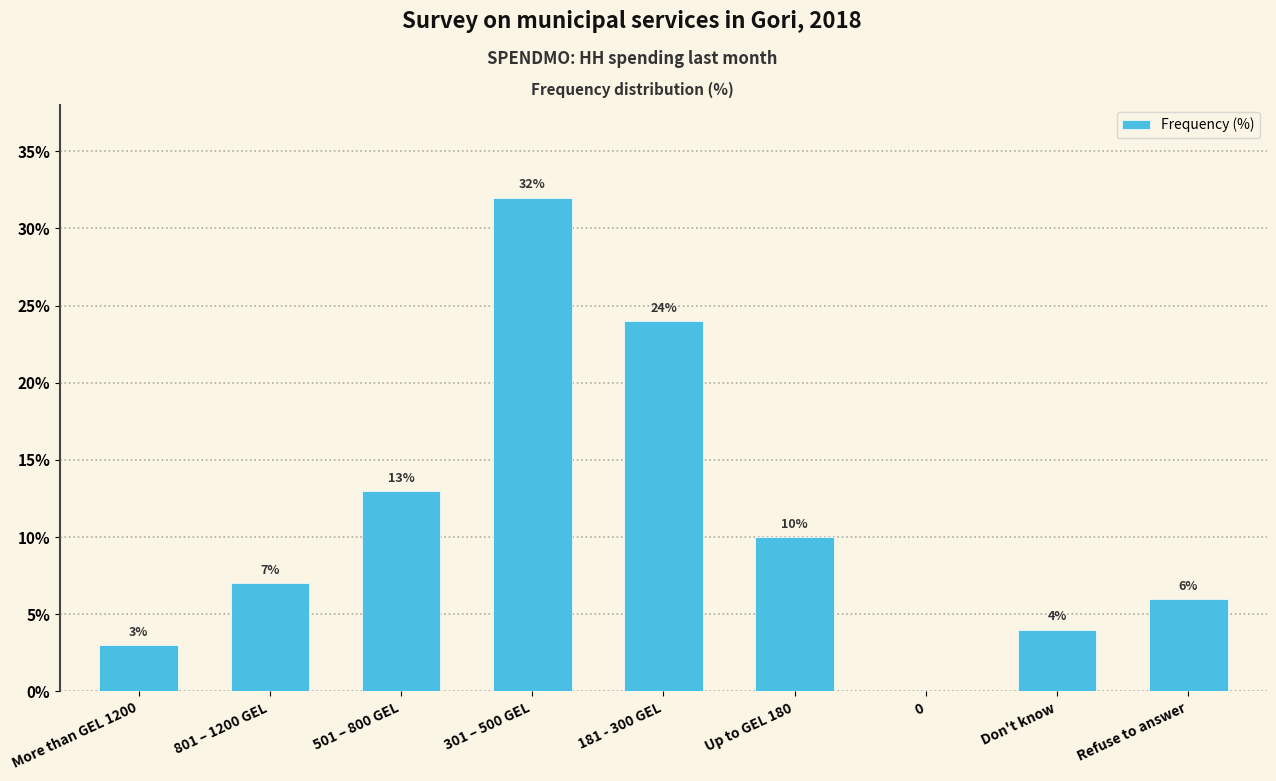

What is the greatest value displayed?

32